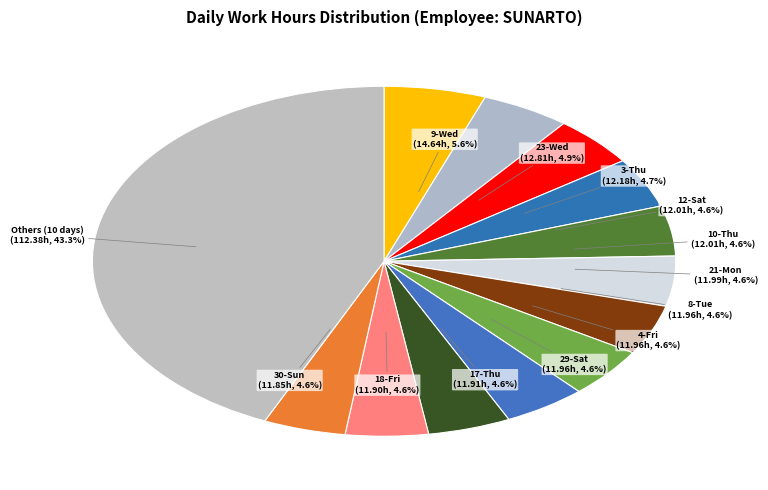

The 15-Tue slice represents 1% of the pie. True or false?

False